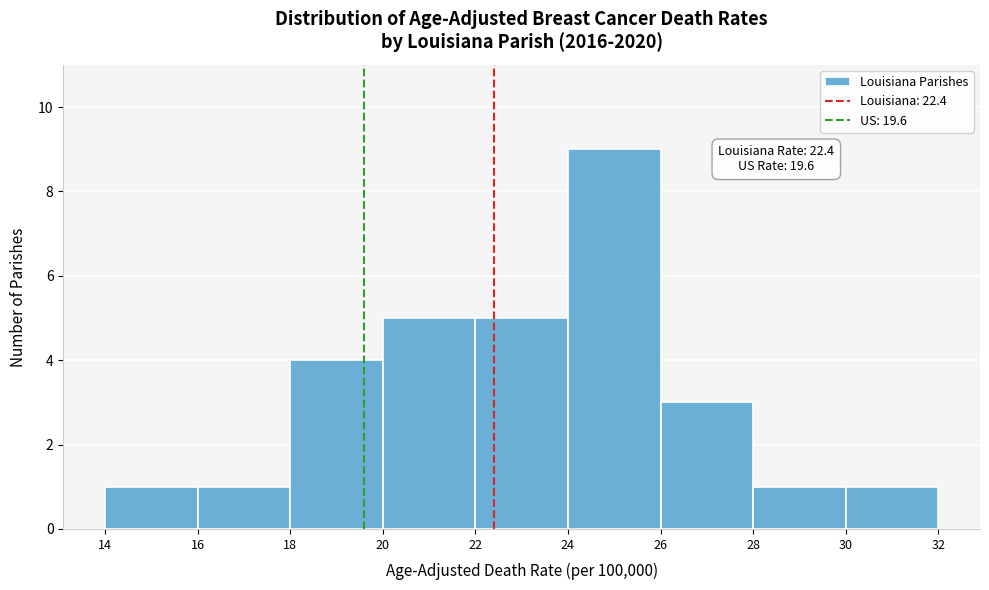

Which range on the x-axis has the tallest bar?

24 to 26